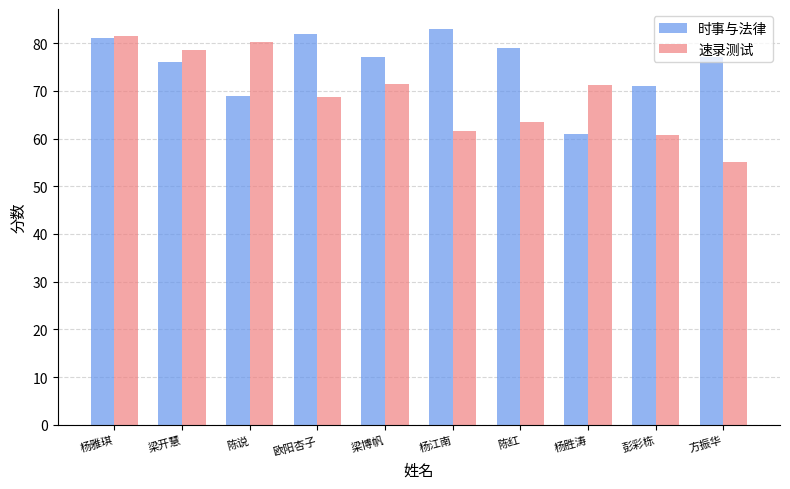

How many values in the 速录测试 series exceed 71?

5